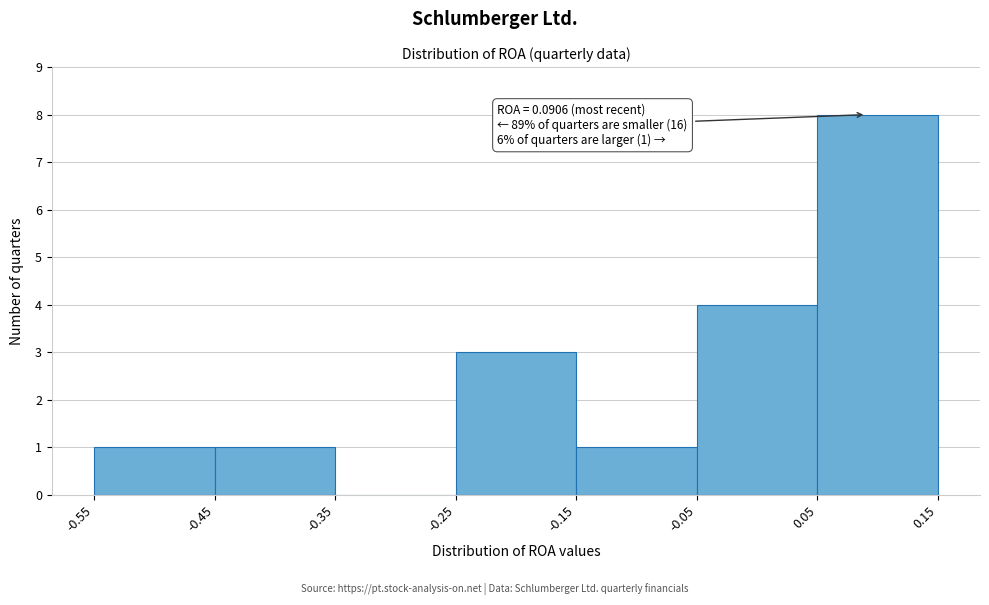

Over which range of the x-axis is the bar tallest?

0.05 to 0.15